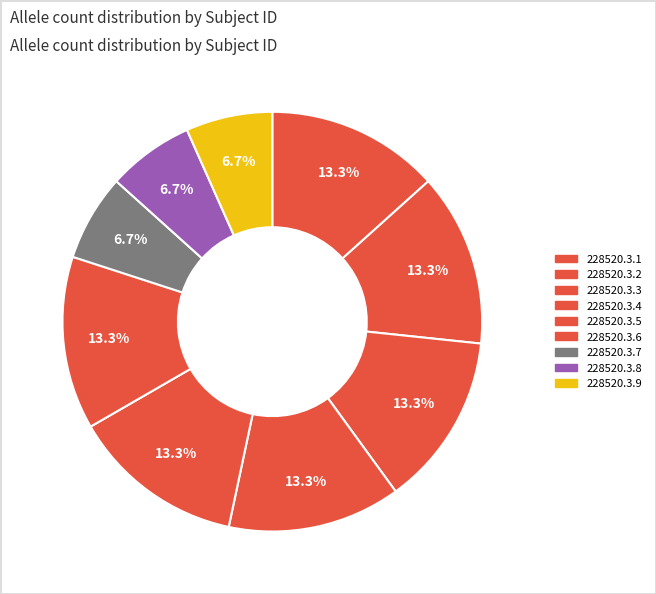

How many slices are in this pie chart?

9